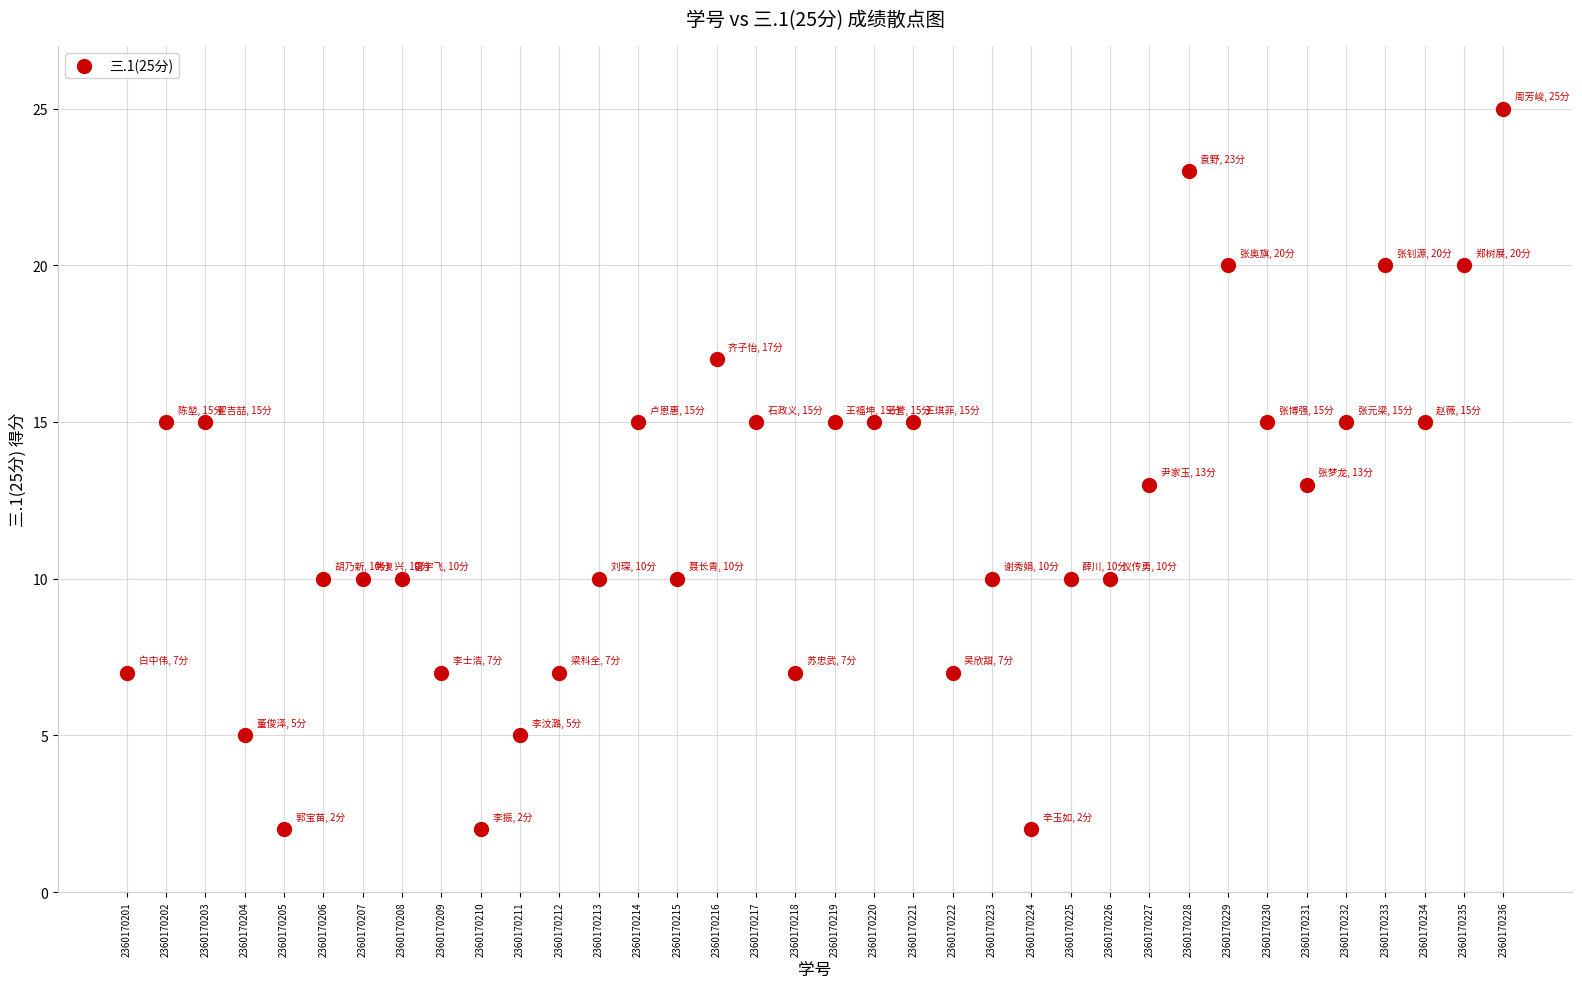

What is the range of Y values (max minus min)?

23